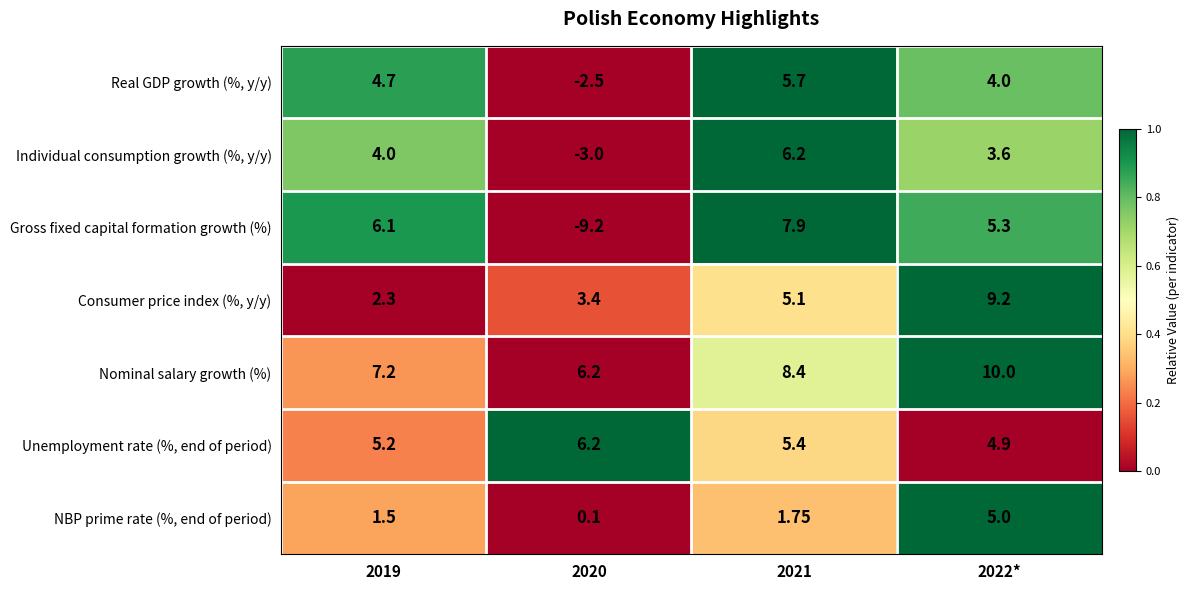

Which series has the largest range (max minus min)?

Gross fixed capital formation growth (%)